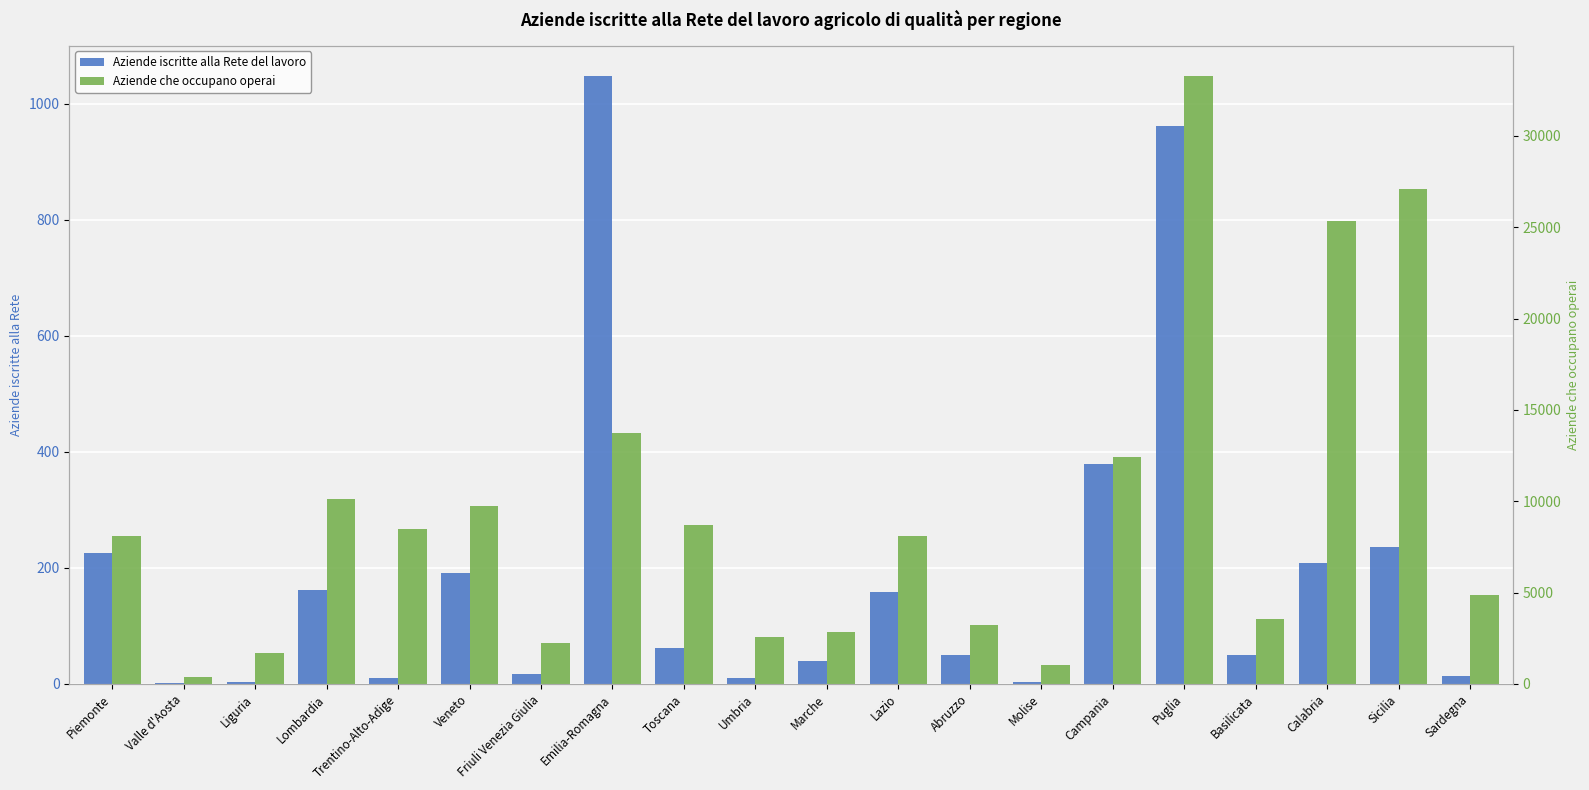

What is the difference between the maximum and second lowest values in the Aziende iscritte alla Rete del lavoro series?

1045